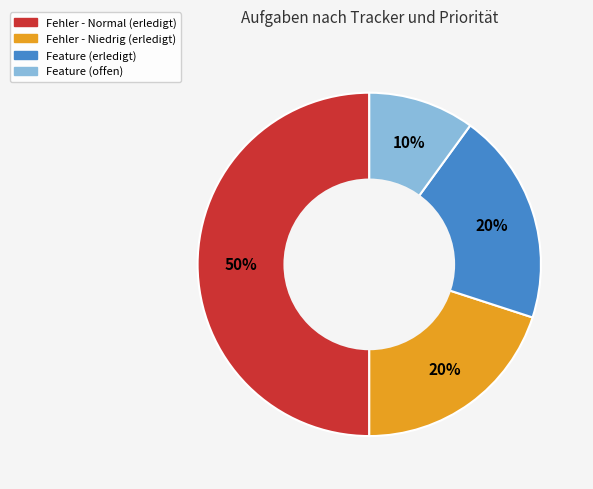

Combined, do Fehler - Niedrig (erledigt) and Fehler - Normal (erledigt) account for over 50%?

Yes